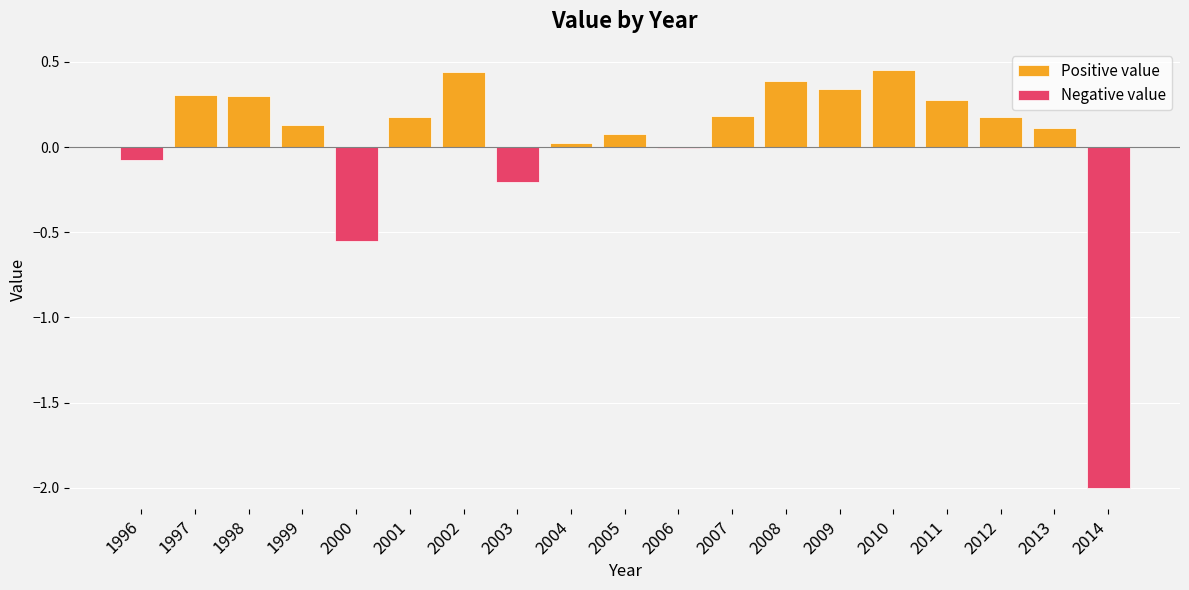

What is the value of the Positive value bar at the 12th from the left?

0.2